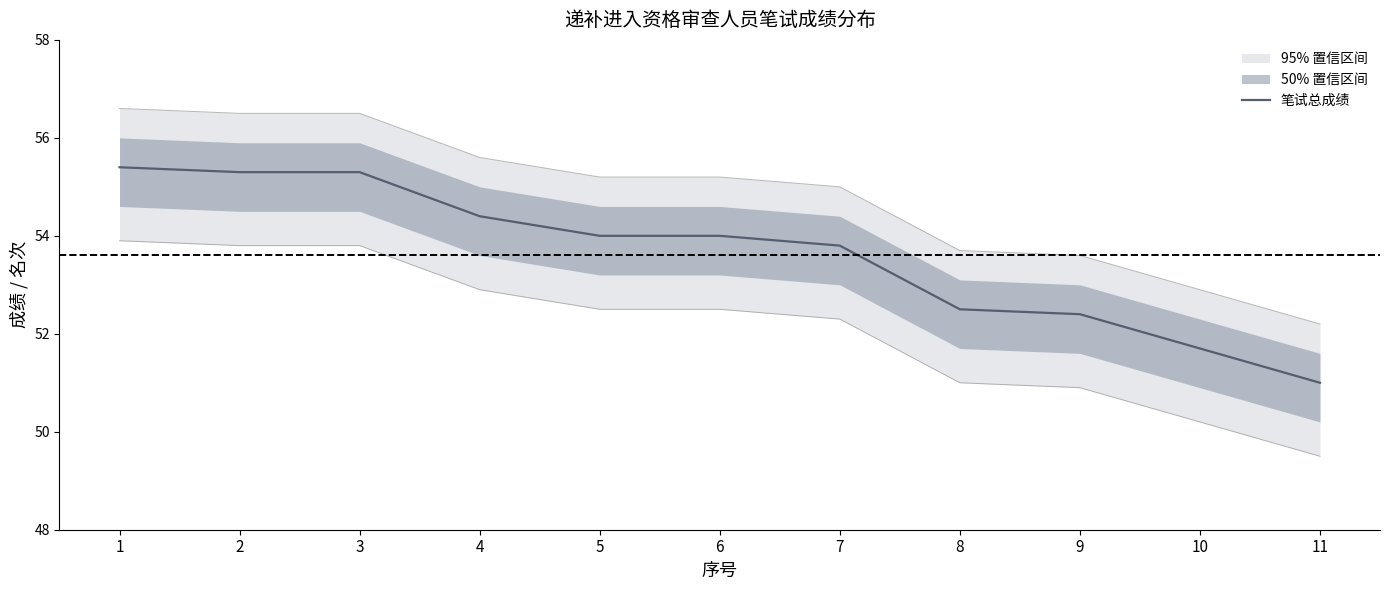

True or false: the data has more than 1 interior local peaks.

False